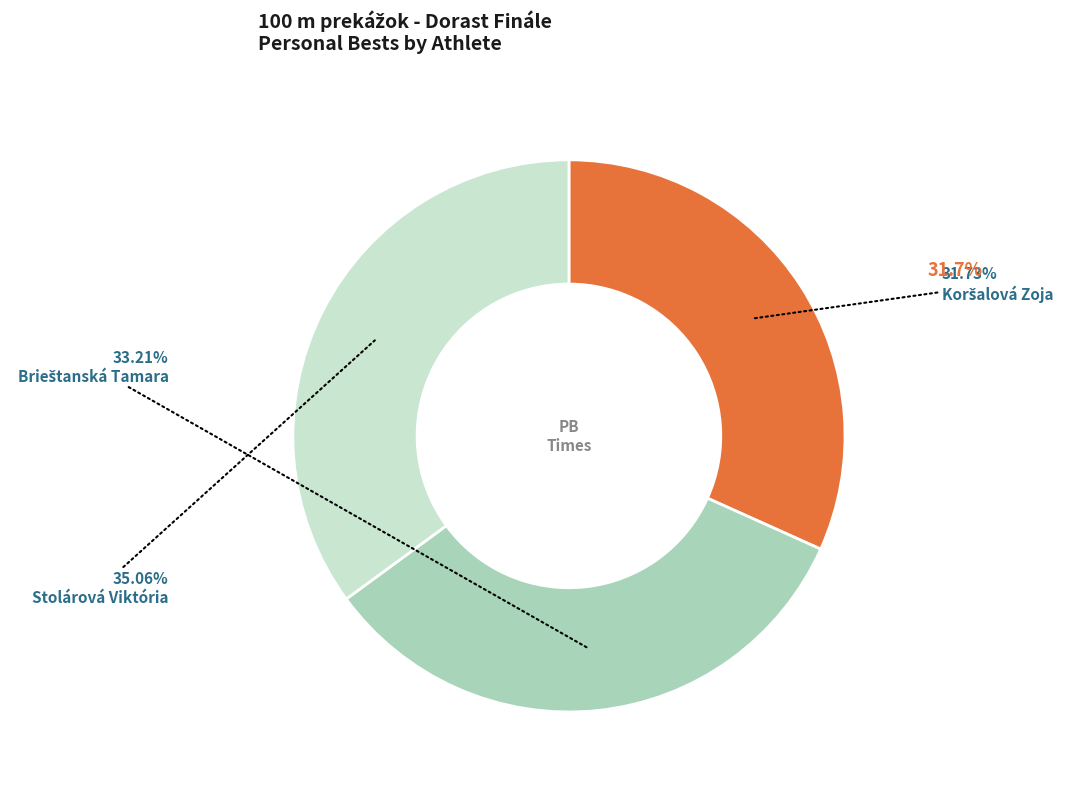

Which category has the smallest portion of the pie?

Koršalová Zoja